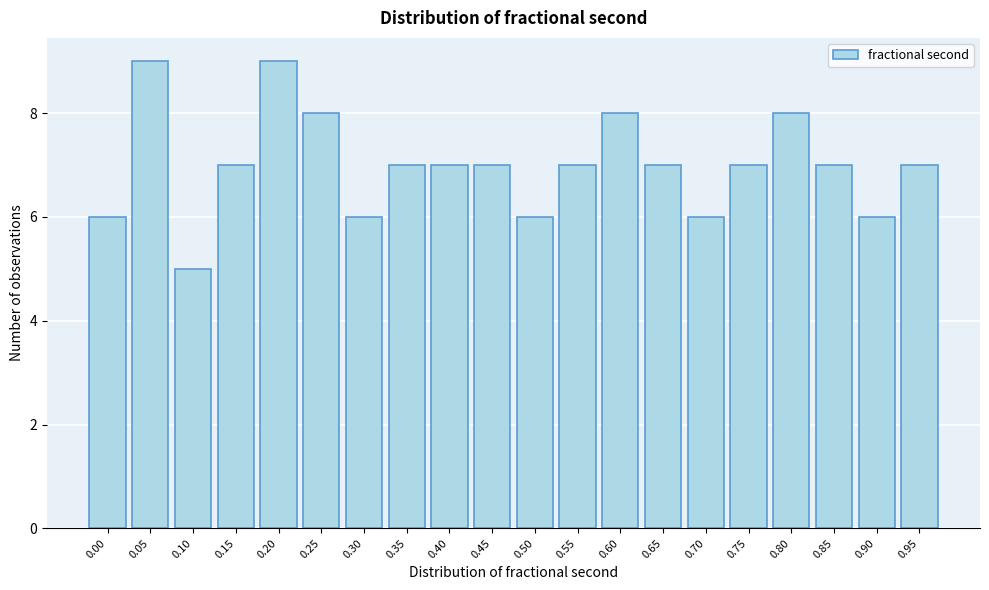

Reading left to right, extract all data points from this chart.

6	9	5	7	9	8	6	7	7	7	6	7	8	7	6	7	8	7	6	7